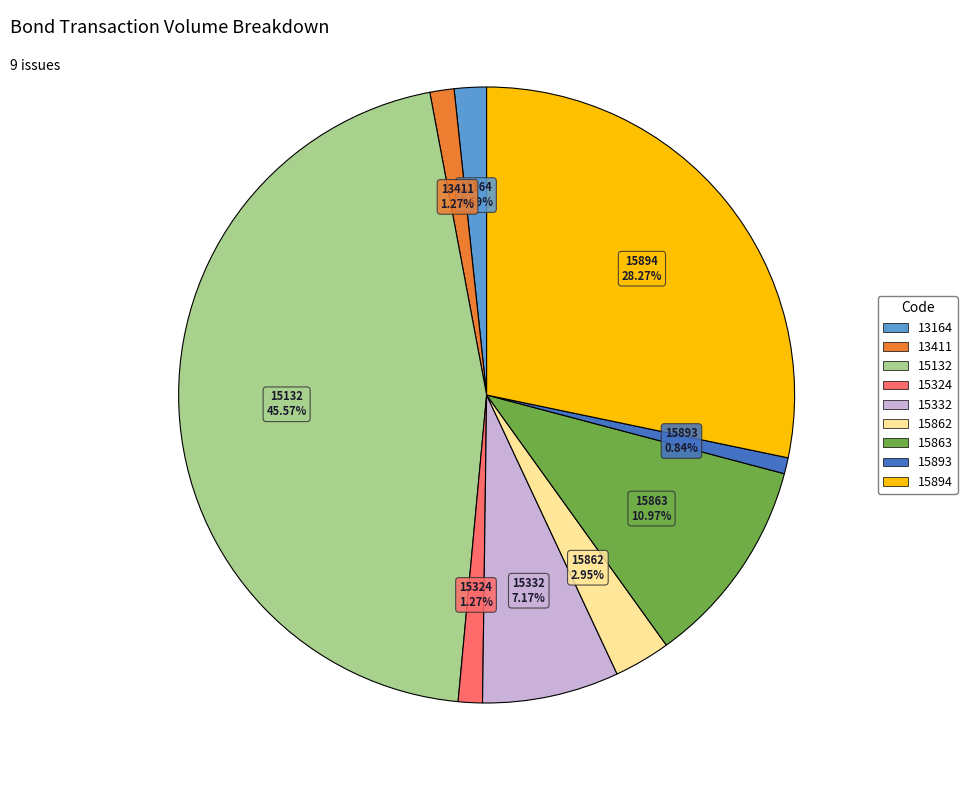

Which category has the biggest portion of the pie?

15132